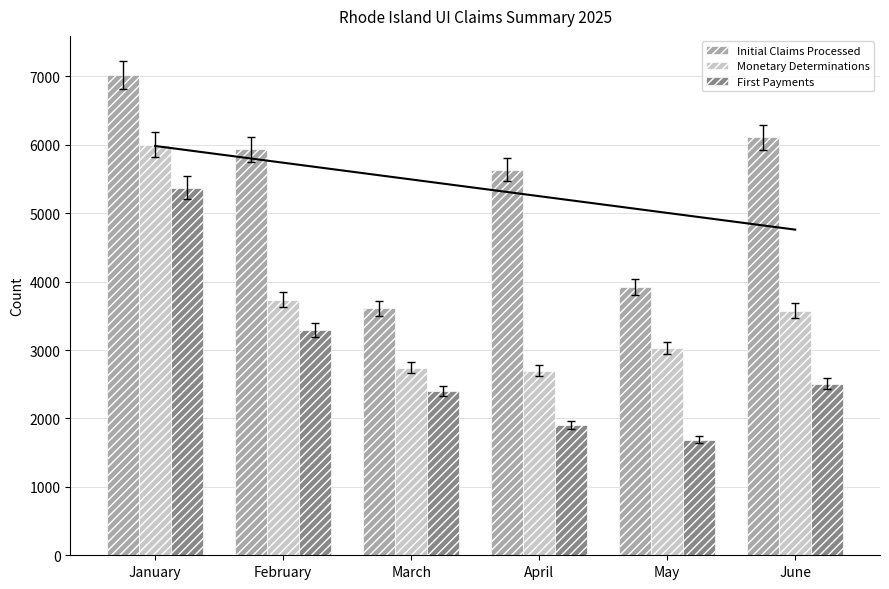

What is the maximum value for First Payments?

5375